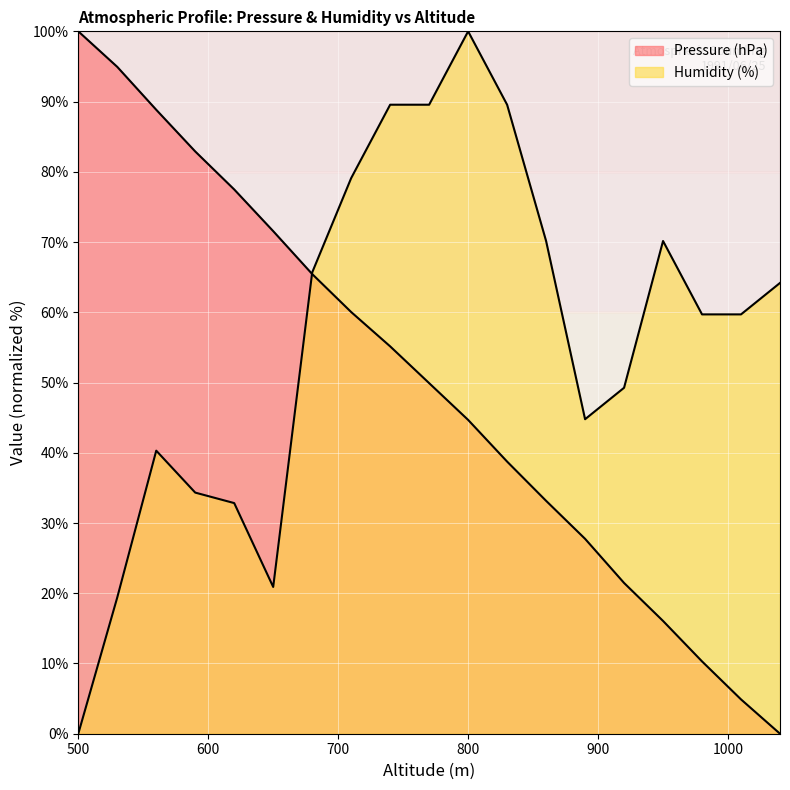

What is the value of the Humidity (%) point at the 15th from the left?

49.3